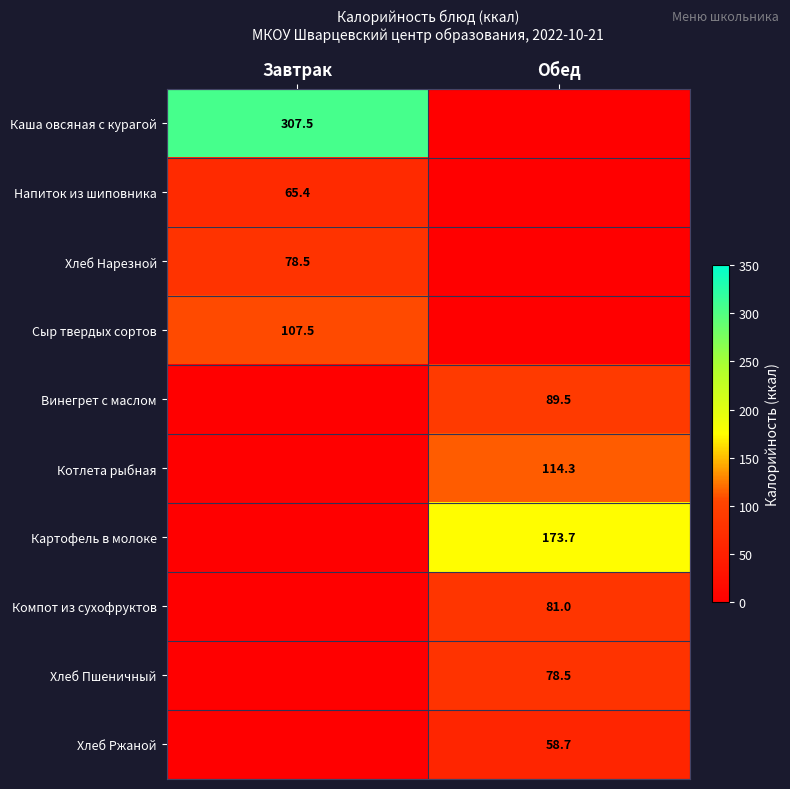

Is it true that Напиток из шиповника equals 65.4 at Завтрак?

True